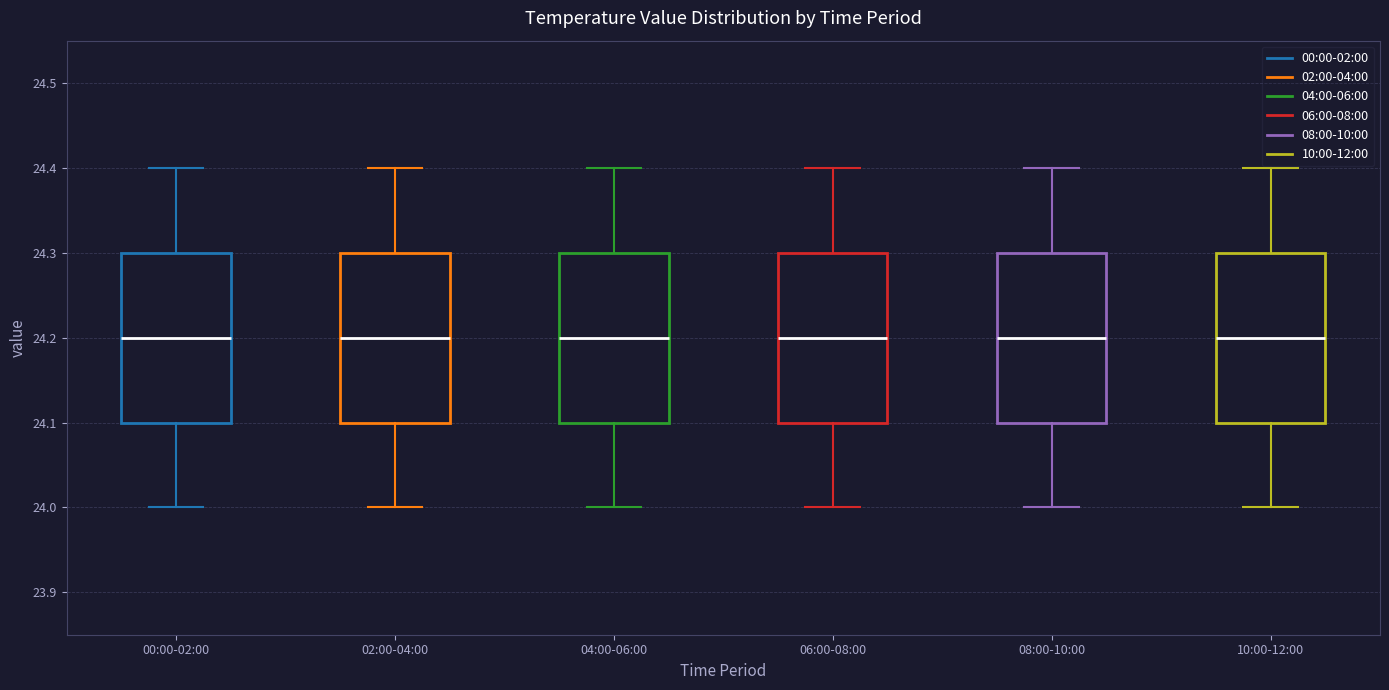

Where does the upper whisker of the box for 08:00-10:00 end on the y-axis? The values are not printed on the chart, so give them approximately, as read against the axis.

24.4